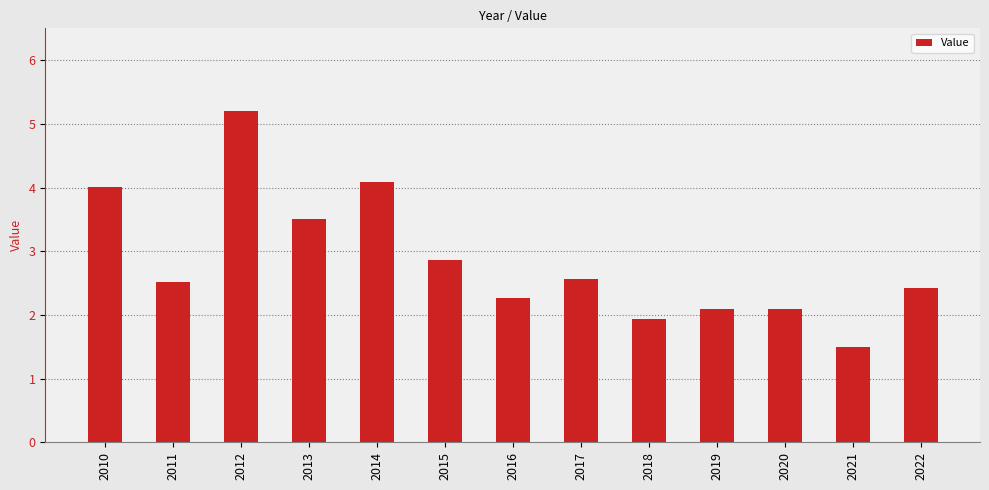

What is the greatest value displayed?

5.2